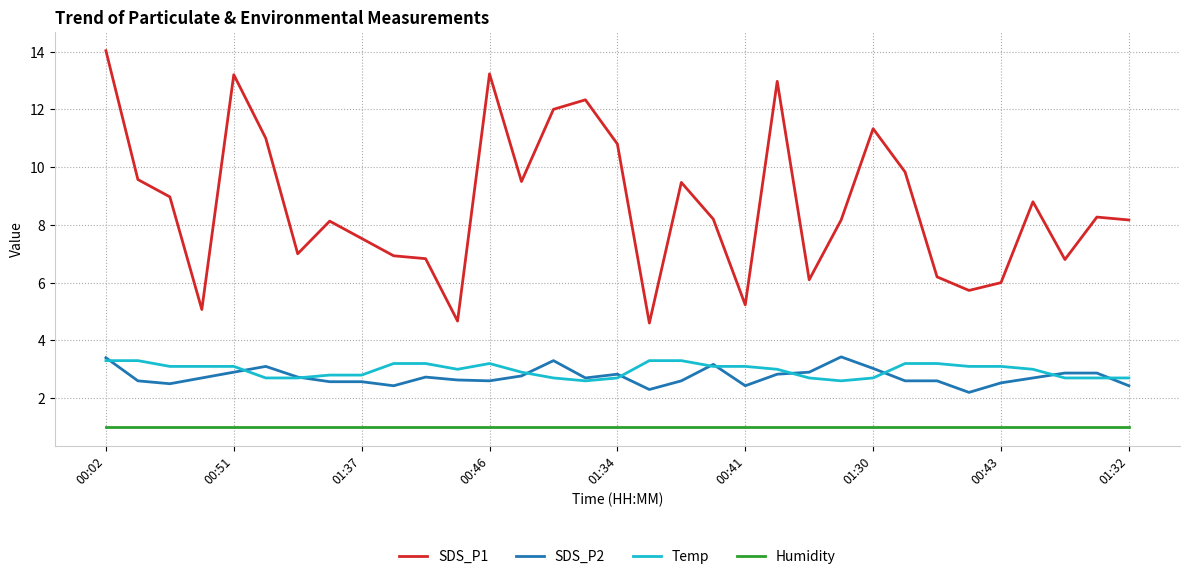

Which series has the largest total across all categories?

SDS_P1